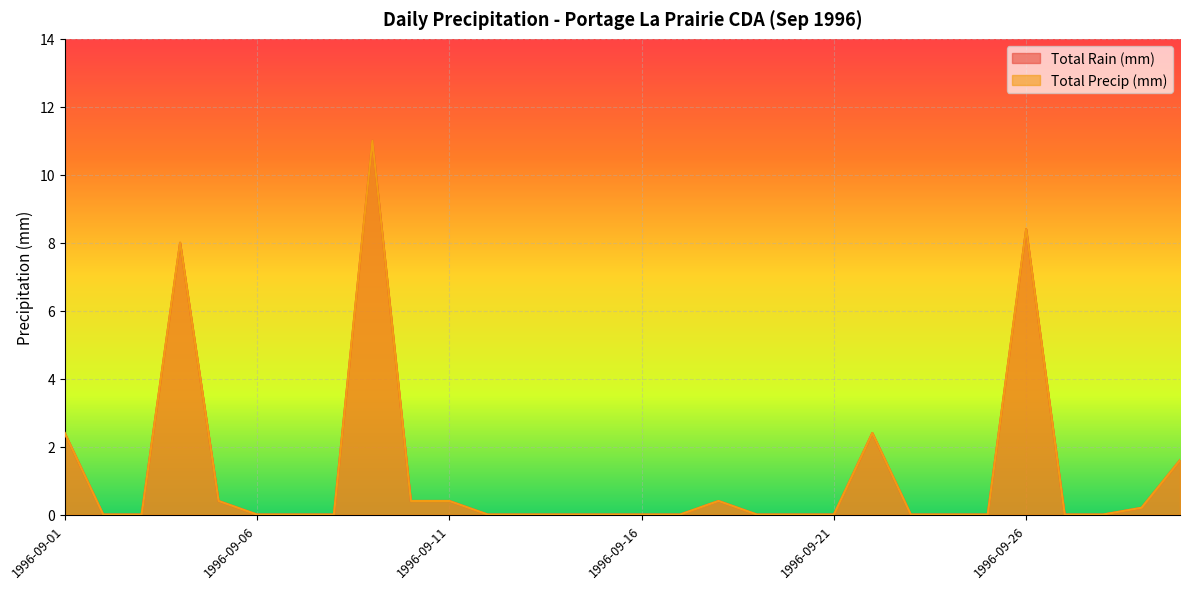

What is the difference between the maximum and minimum values in the Total Precip (mm) series?

11.0